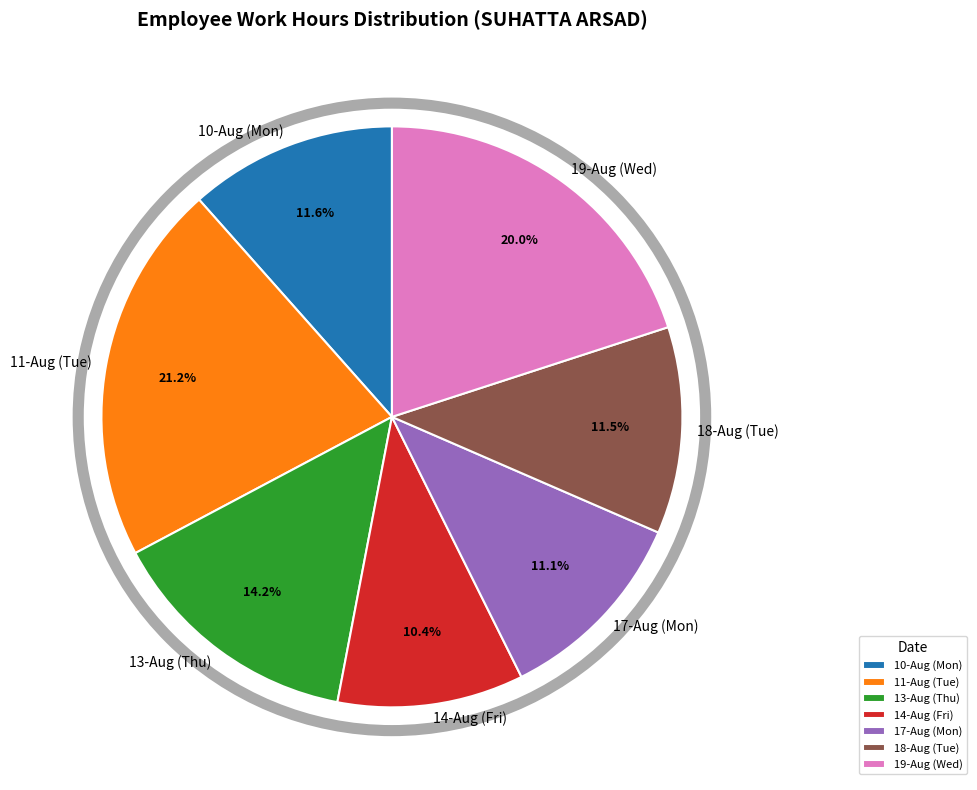

Is there a majority slice in this chart?

No